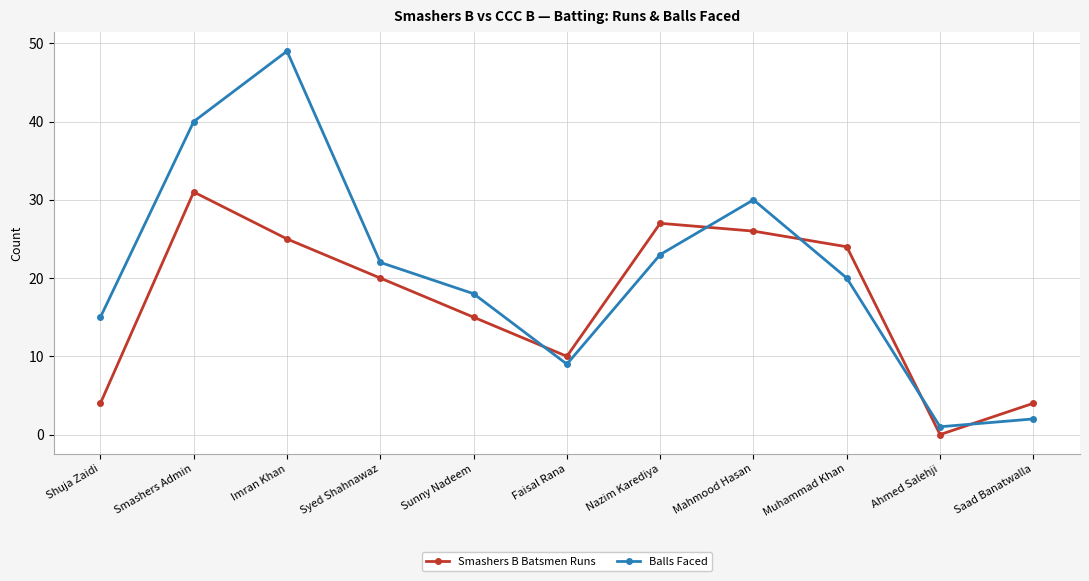

Is the value of Smashers B Batsmen Runs at Ahmed Salehji greater than the value of Balls Faced at Muhammad Khan?

No